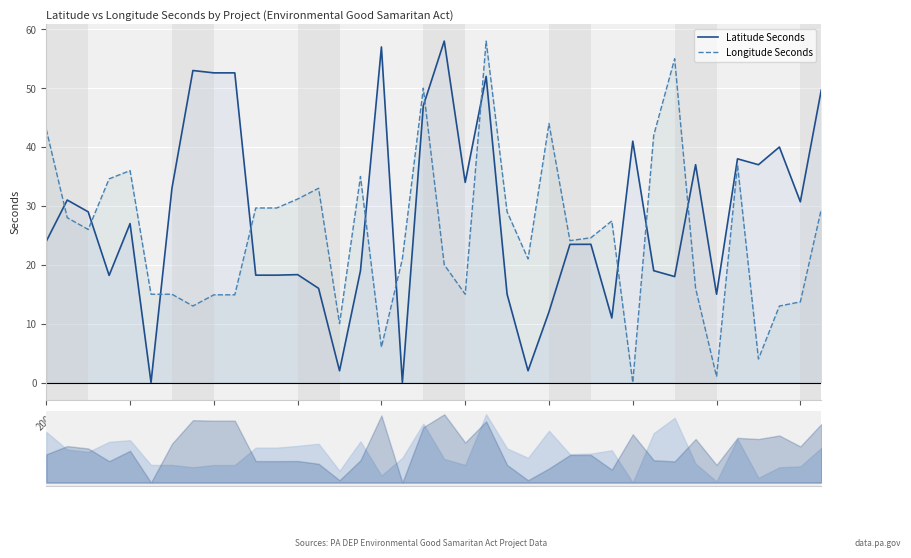

Which series has the widest spread of values?

Latitude Seconds